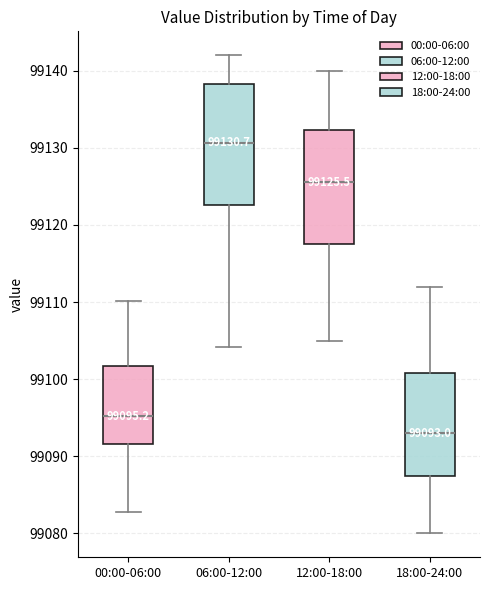

Which box has the lowest median line?

18:00-24:00